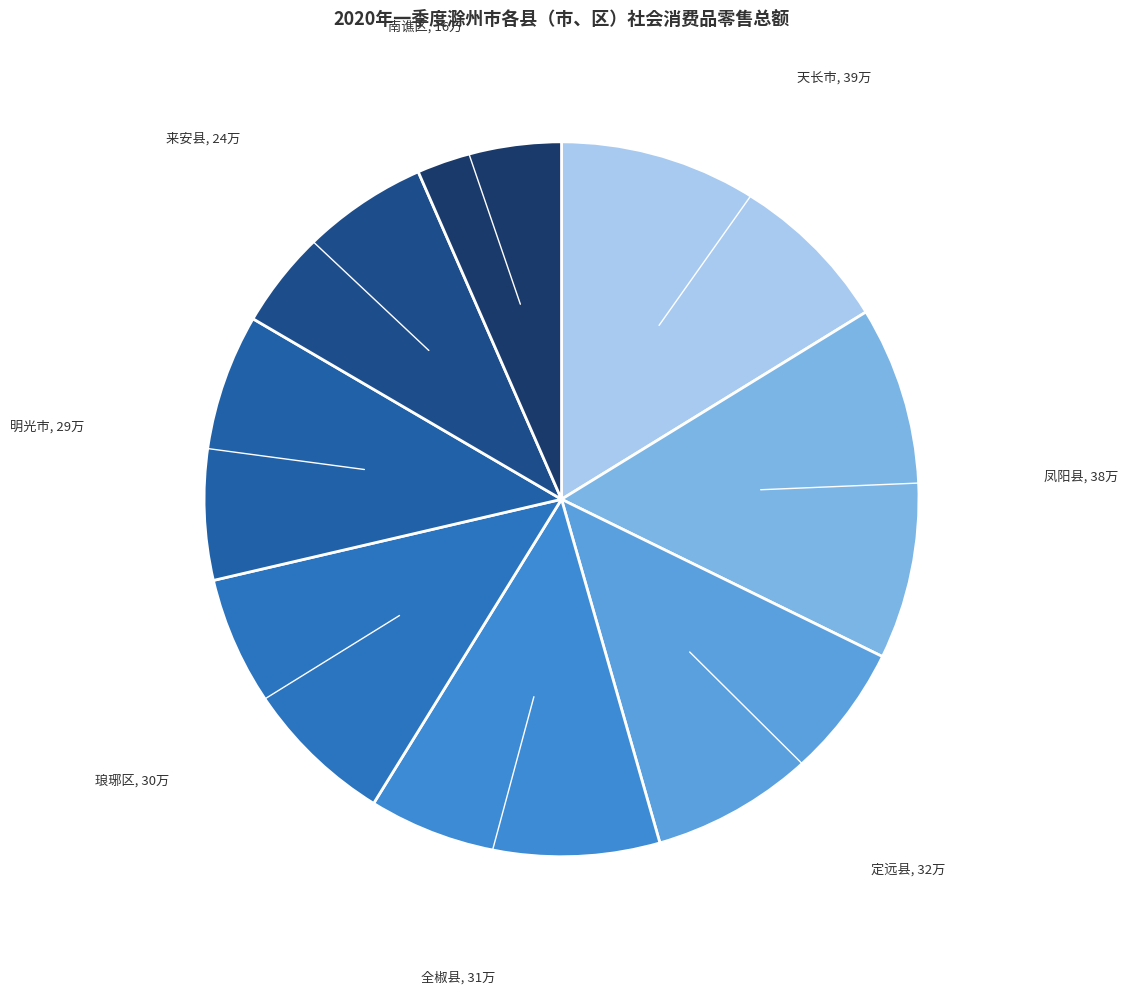

True or false: 天长市 accounts for 4% of the total.

False